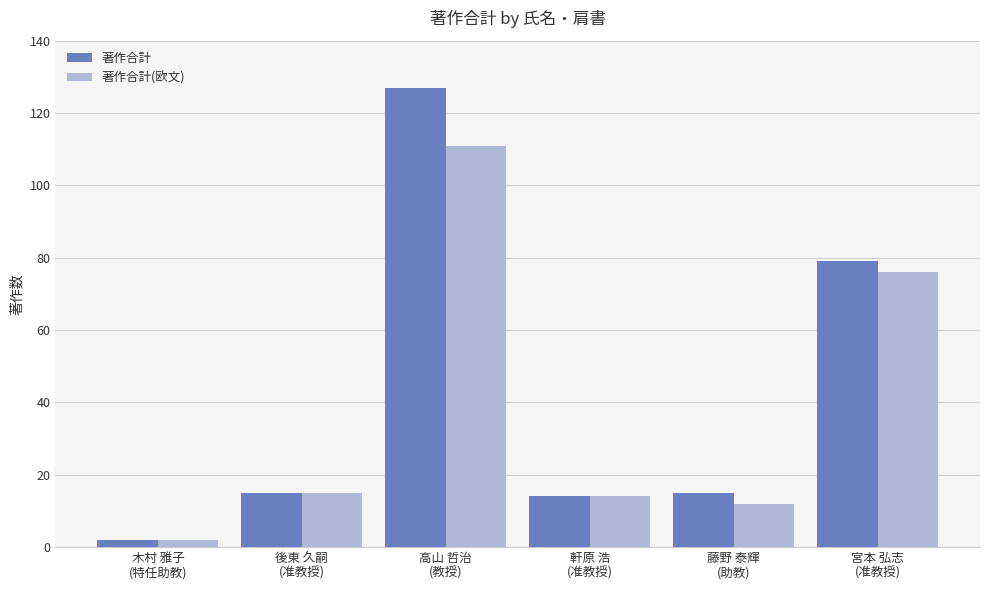

Reading left to right, what are all the values shown in this chart?

著作合計: 木村 雅子
(特任助教)=2	後東 久嗣
(准教授)=15	高山 哲治
(教授)=127	軒原 浩
(准教授)=14	藤野 泰輝
(助教)=15	宮本 弘志
(准教授)=79
著作合計(欧文): 木村 雅子
(特任助教)=2	後東 久嗣
(准教授)=15	高山 哲治
(教授)=111	軒原 浩
(准教授)=14	藤野 泰輝
(助教)=12	宮本 弘志
(准教授)=76